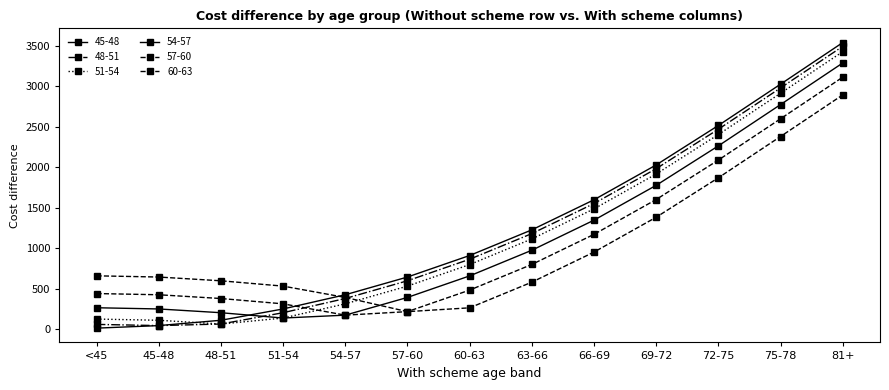

What is the label of the 7th point from the left?

60-63